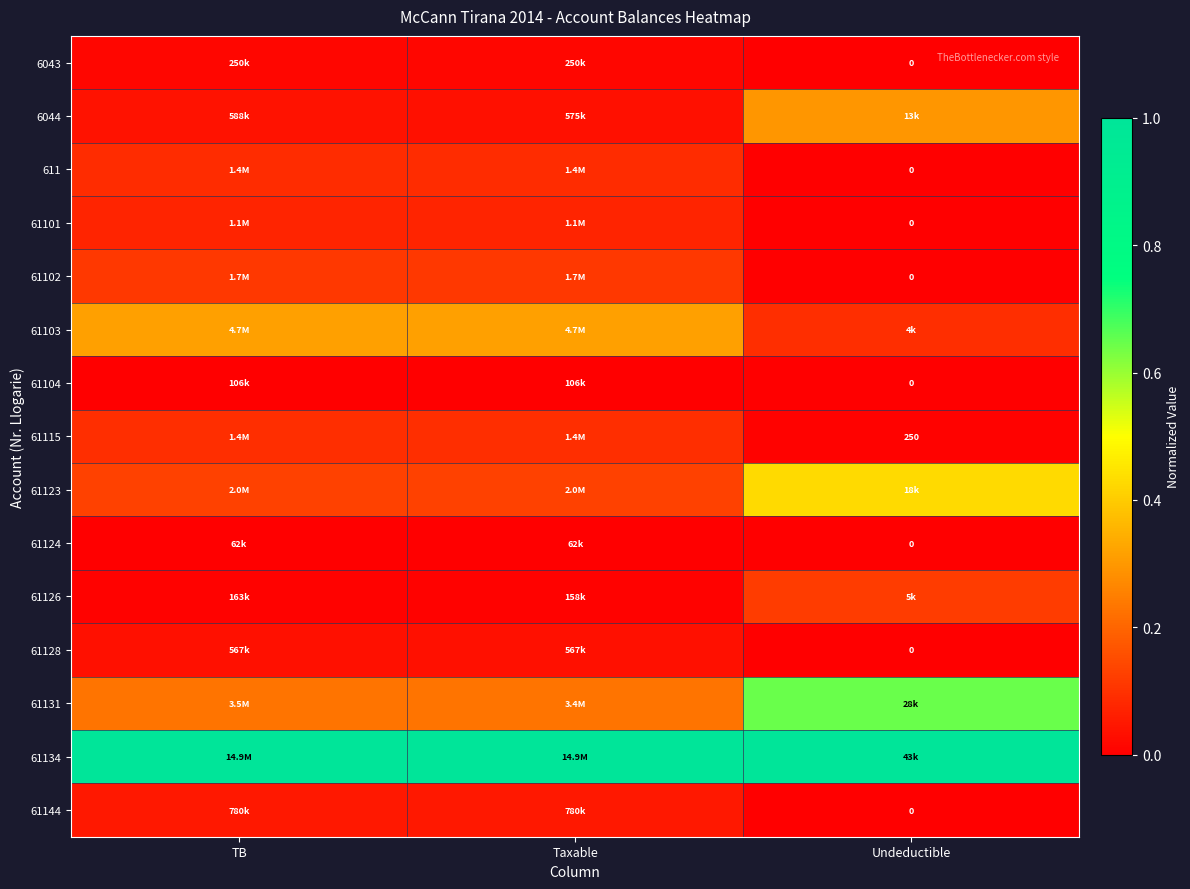

Rank the series by their maximum value, from lowest to highest.

61124, 61104, 6043, 61128, 61144, 61101, 611, 61115, 61102, 61126, 6044, 61103, 61123, 61131, 61134